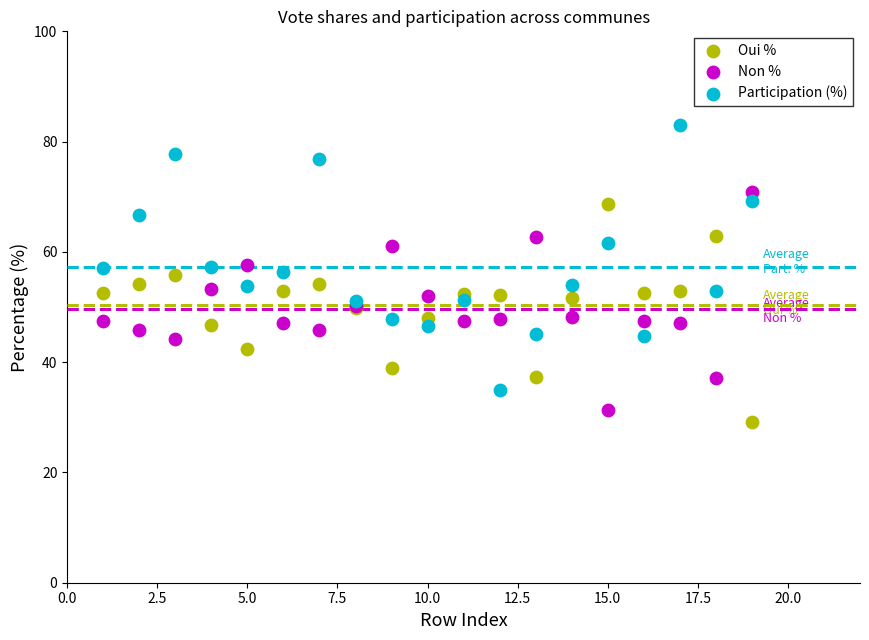

What is the X range (max minus min) for the scatter plot?

18.0